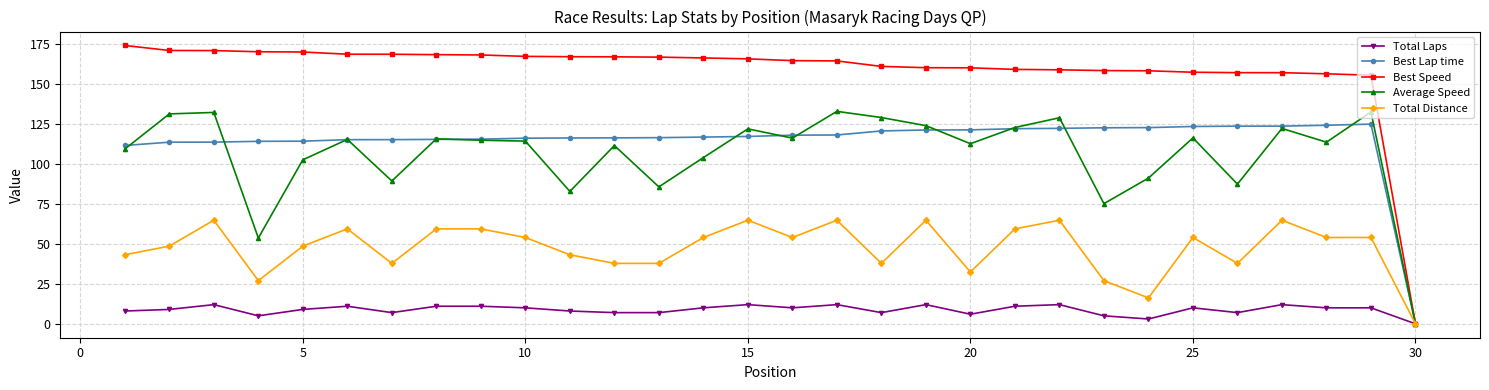

What is the difference between the maximum and minimum values in the Average Speed series?

133.0